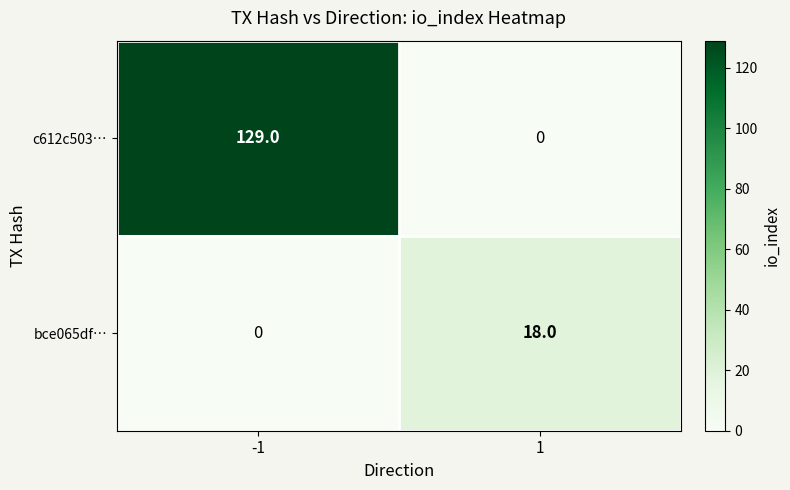

The c612c503… series shows 192 at -1. True or false?

False